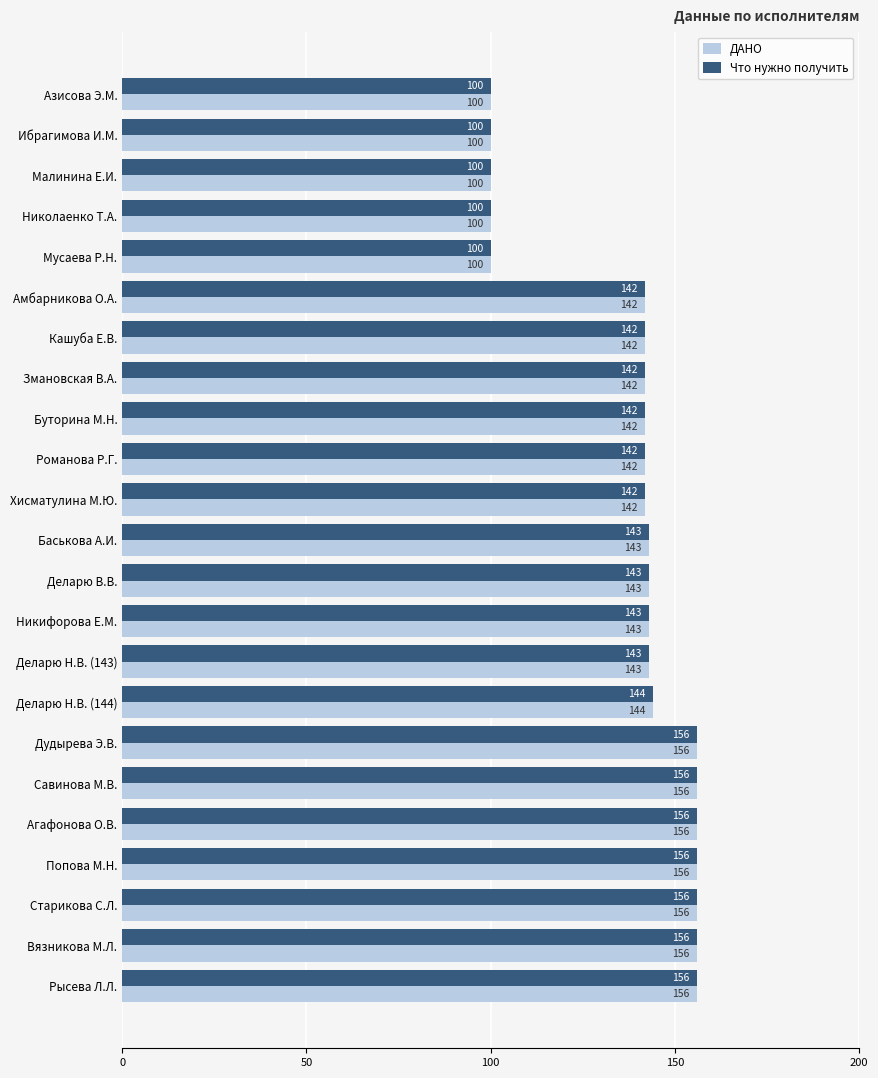

Is the value of ДАНО at Романова Р.Г. greater than the value of Что нужно получить at Попова М.Н.?

No